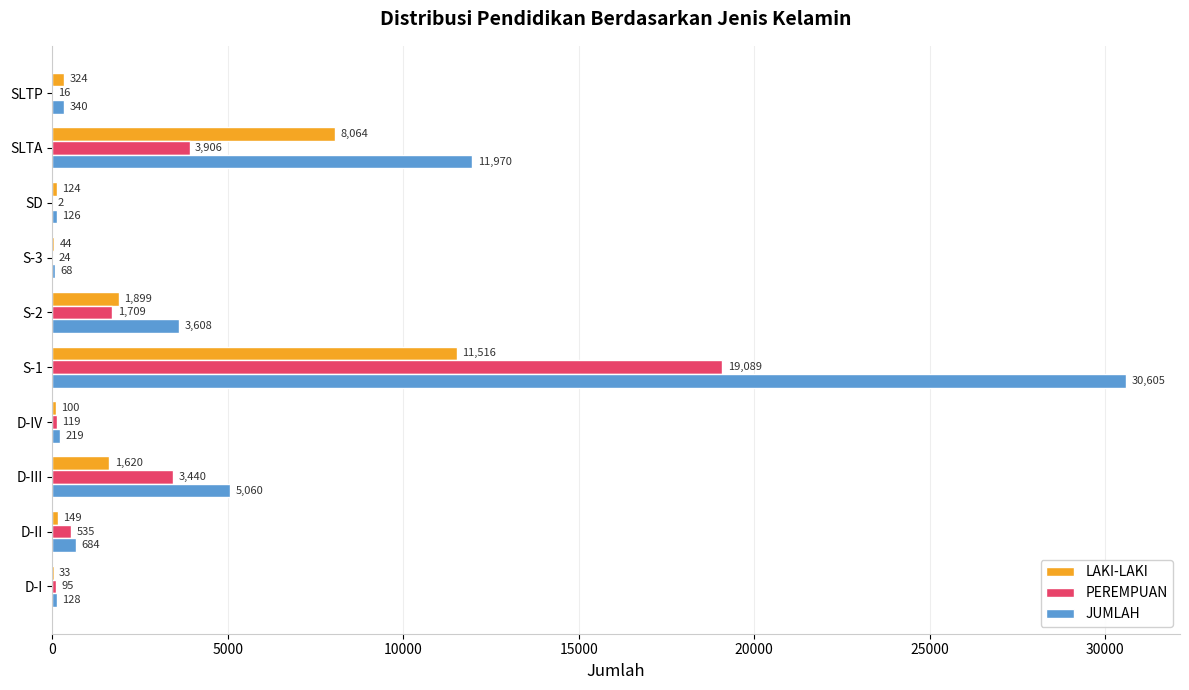

Is it true that PEREMPUAN equals 2061 at D-III?

False